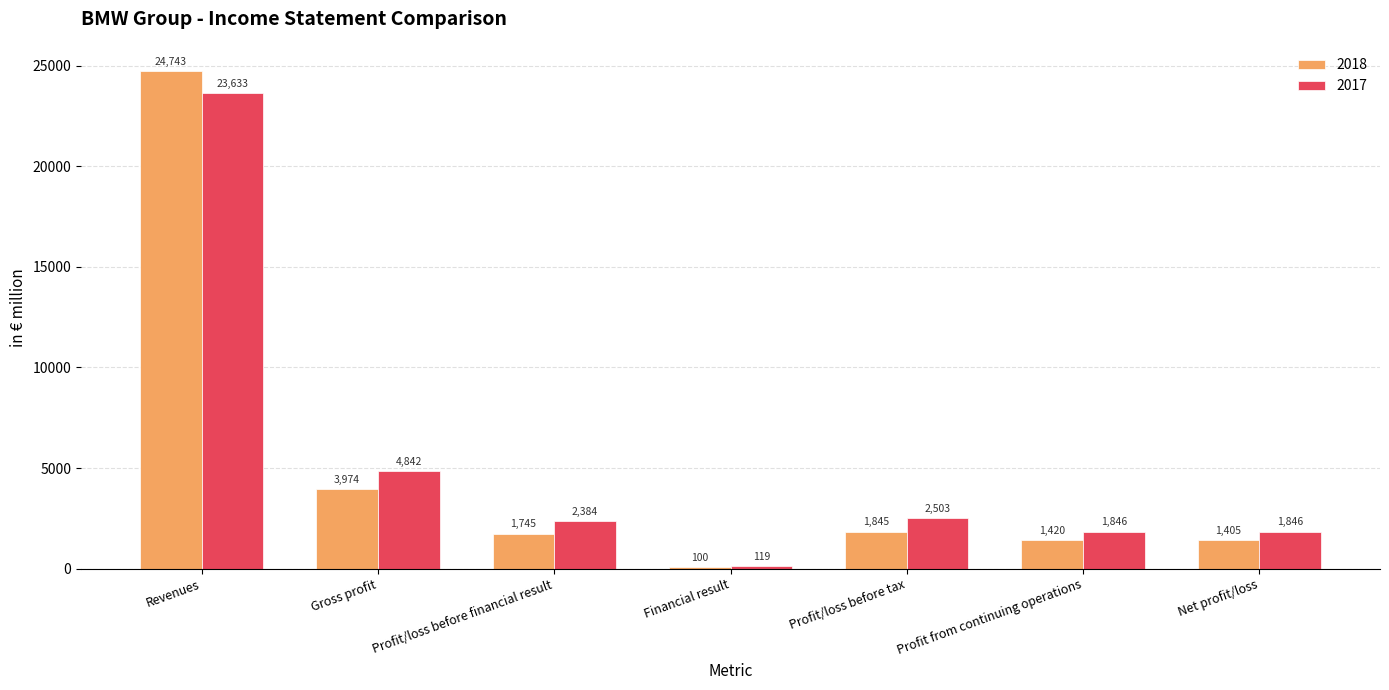

At which category is the sum across all series the highest?

Revenues